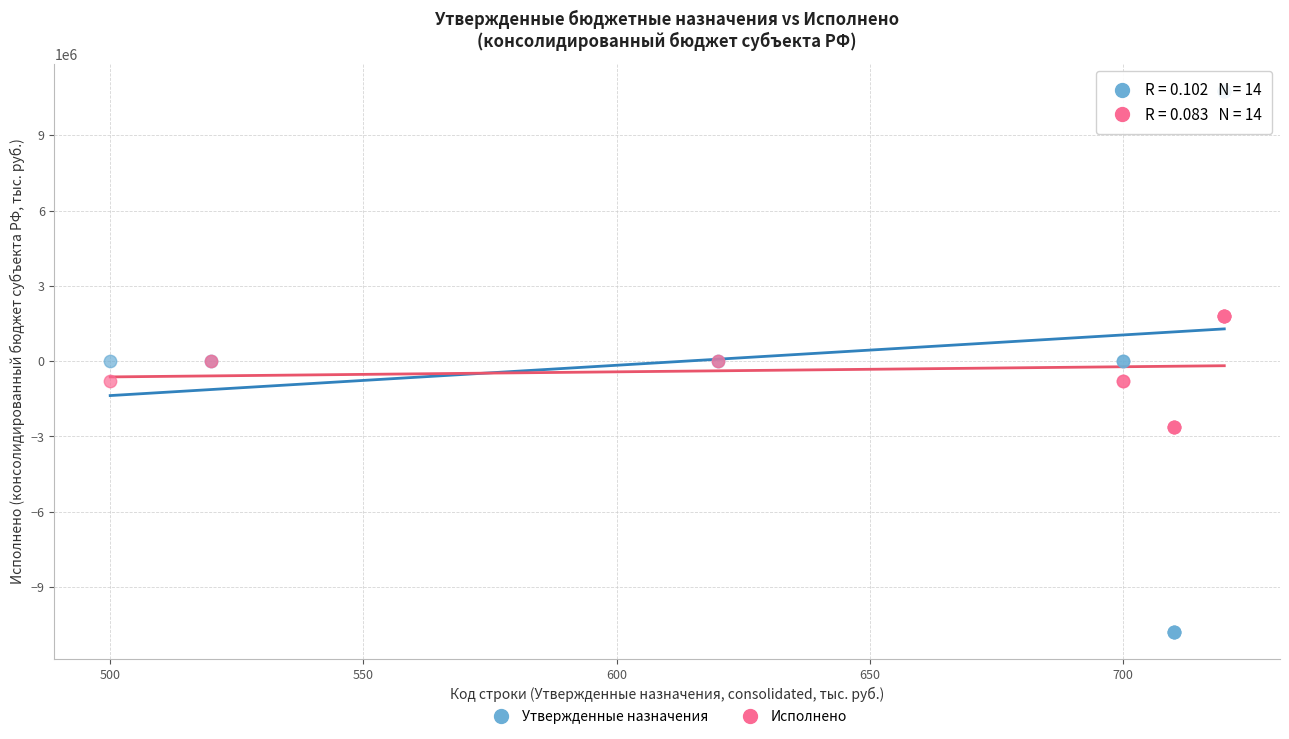

Which series has the widest spread of Y values?

Утвержденные назначения